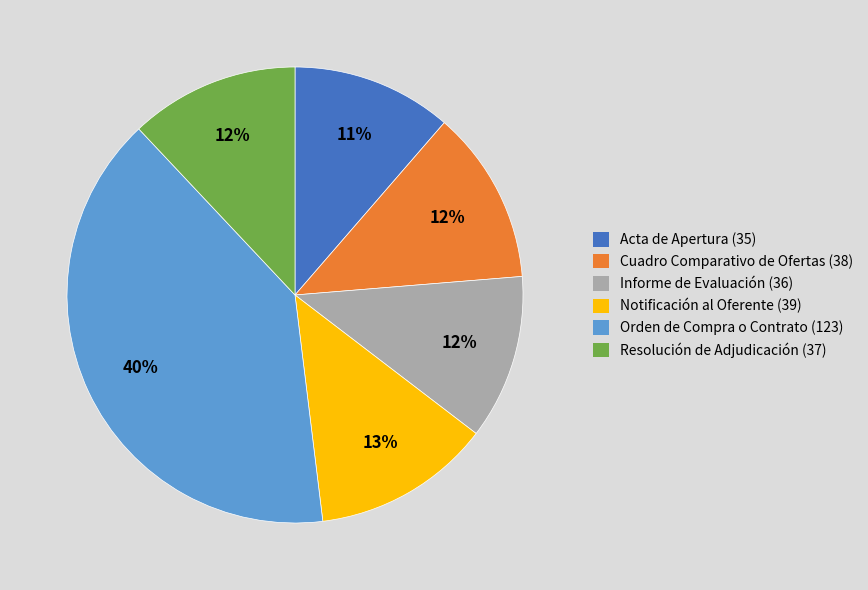

To the nearest percent, what is the difference between the largest and smallest slice percentages?

29%